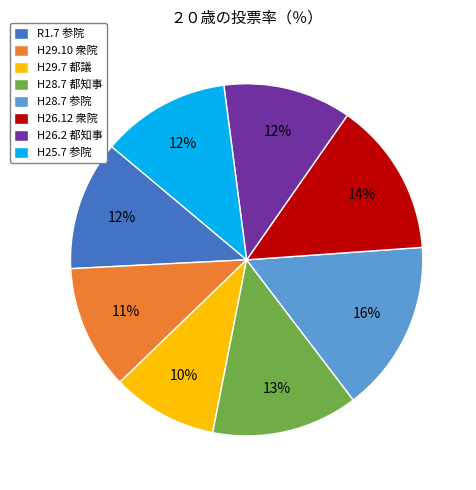

To the nearest percent, what portion does H29.10 衆院 represent?

11%